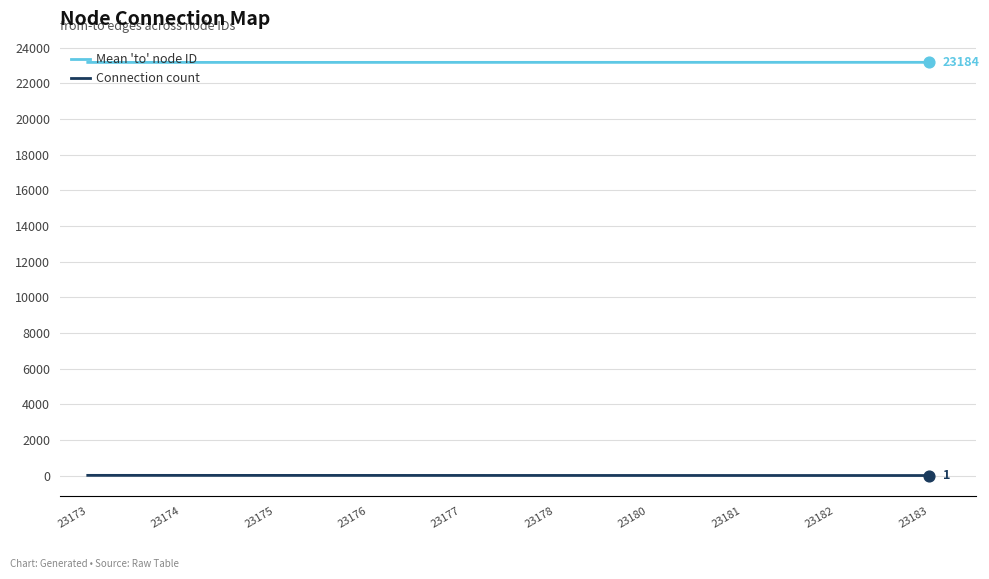

What is the total value across all series at 23175?

23188.1